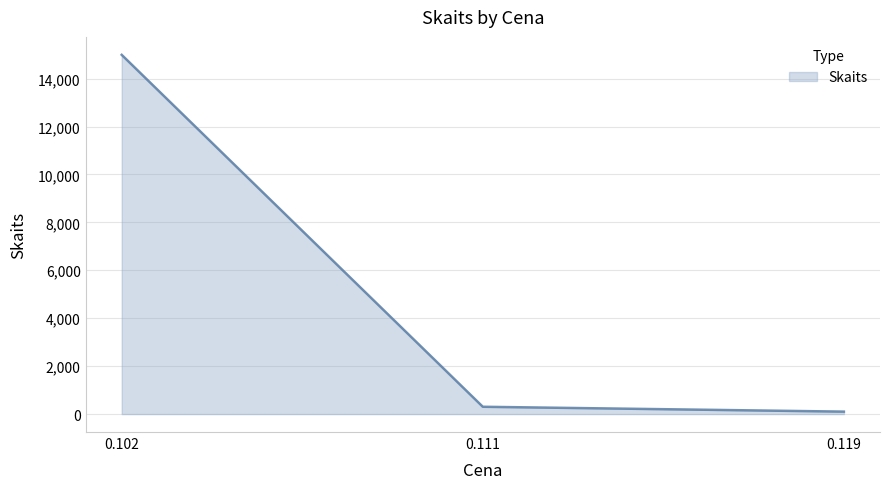

The value at 0.102 is 5402. True or false?

False